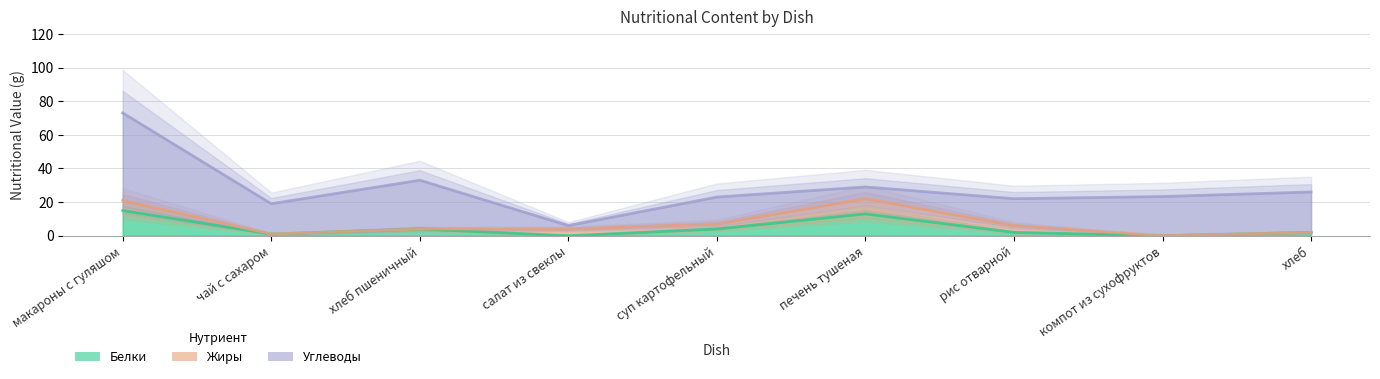

Which category has the highest value across all series?

макароны с гуляшом